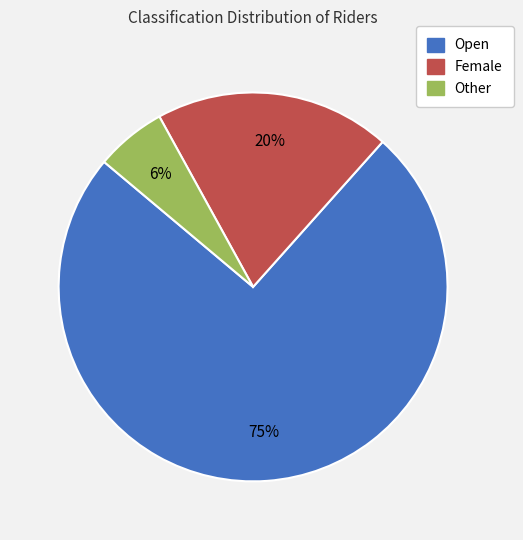

To the nearest percent, what is the average slice percentage?

33%